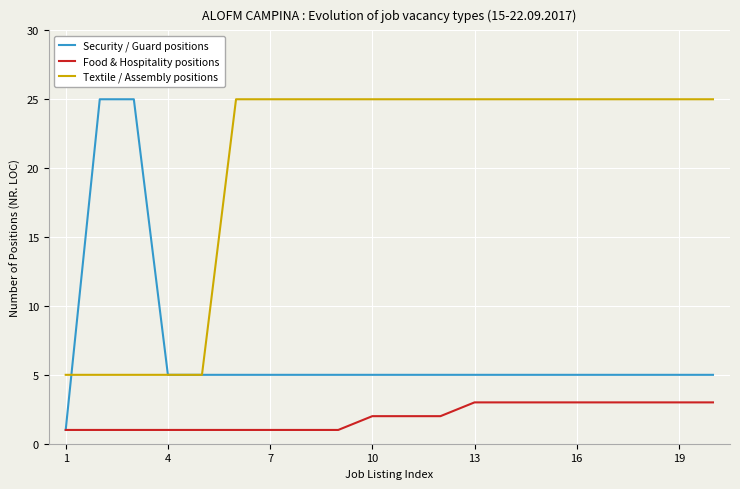

Which series has the largest total across all categories?

Textile / Assembly positions